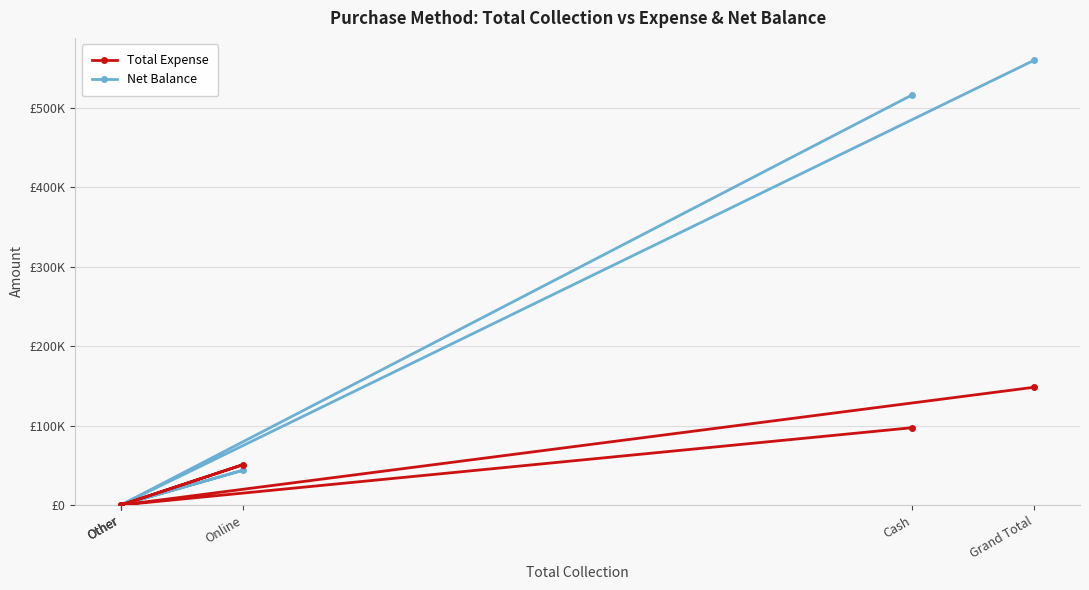

True or false: Net Balance has a value of 871824 at Grand Total.

False